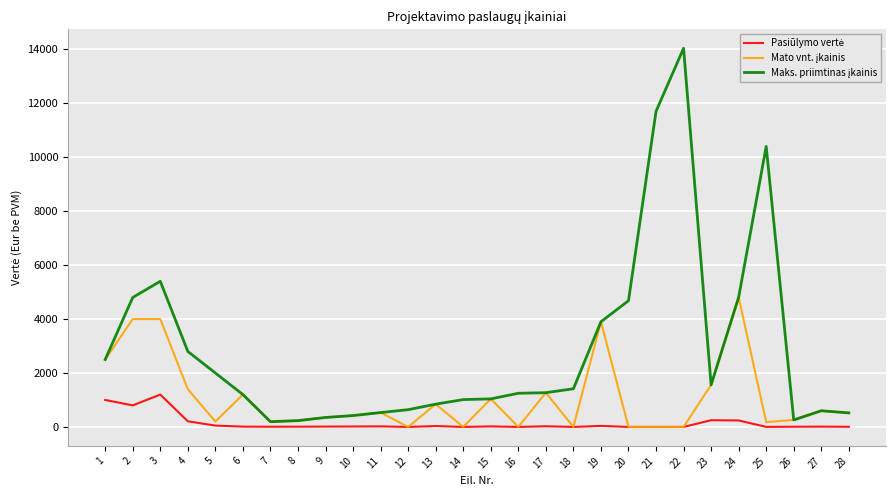

At which category is the sum across all series the highest?

22